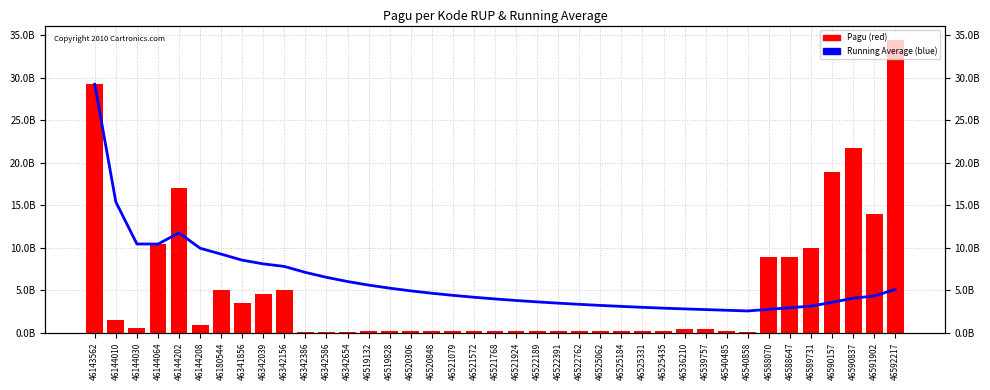

How many data points does each series have?

39